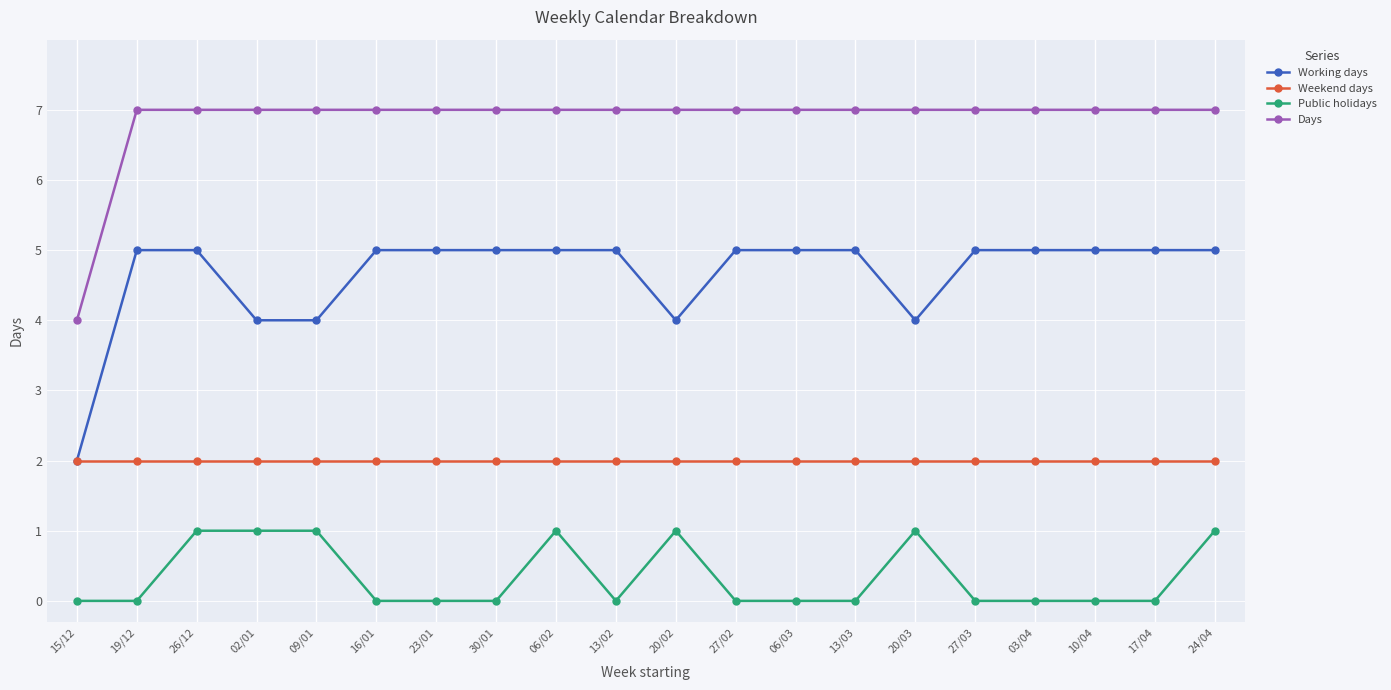

What is the spread (max minus min) of values at 09/01?

6